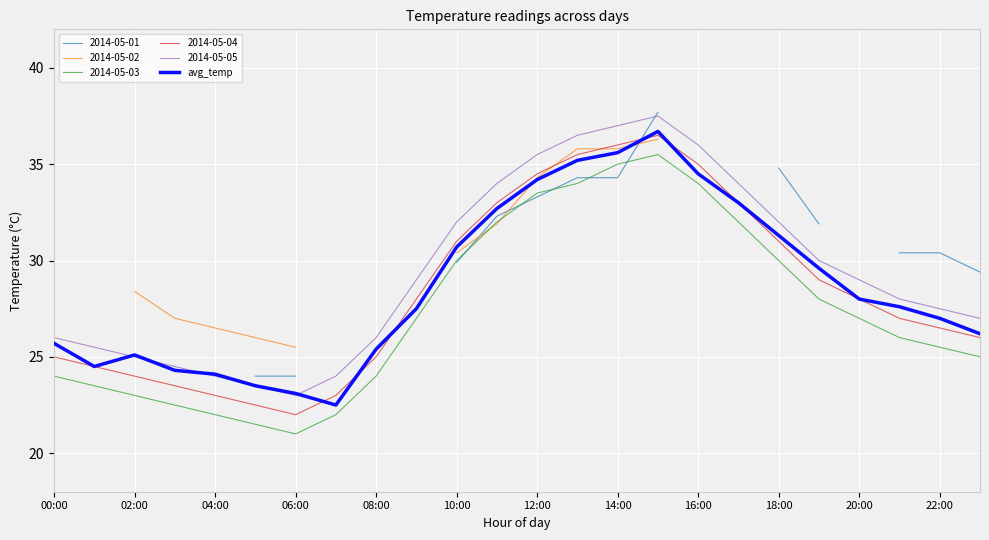

True or false: avg_temp and 2014-05-03 intersect in this chart.

False